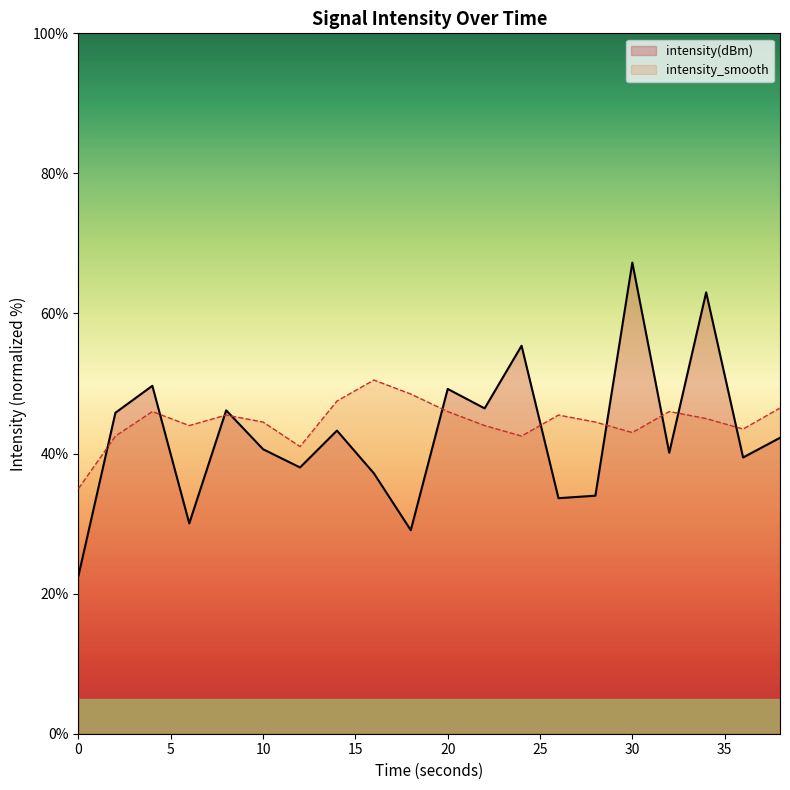

Which series changed the most between 10 and 16?

intensity_smooth